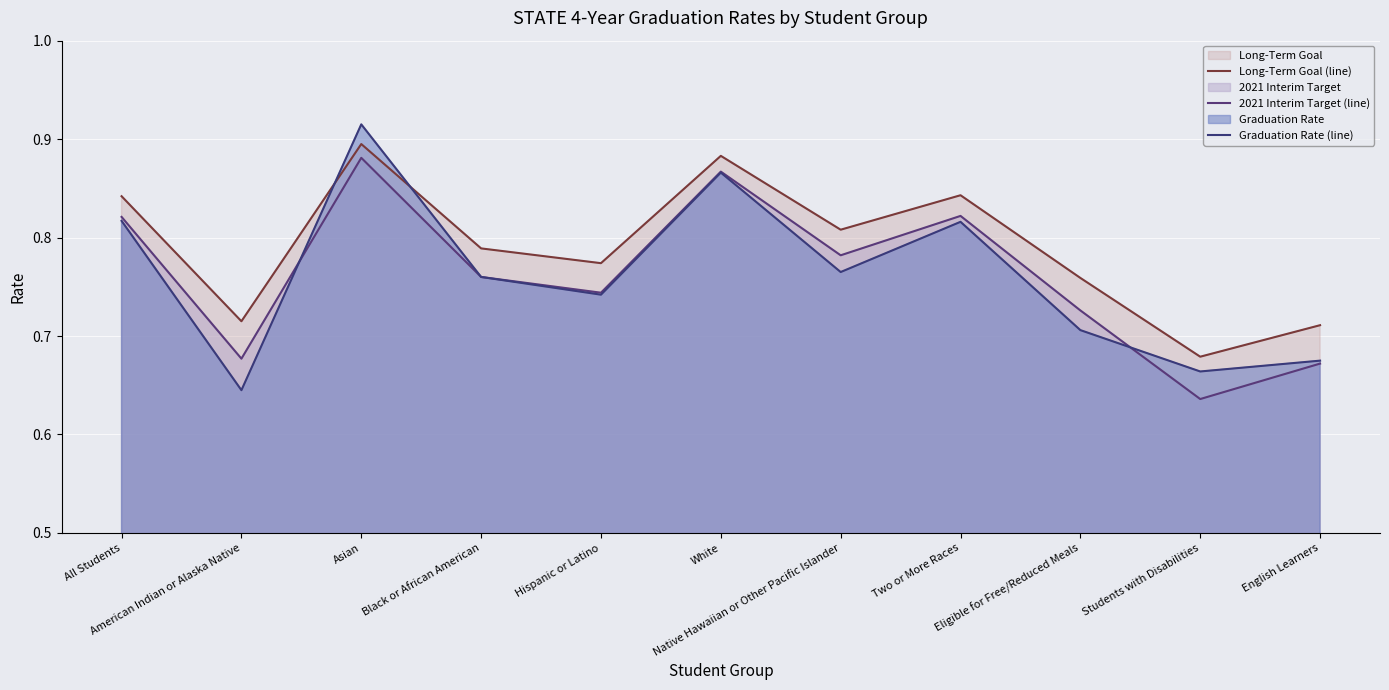

Reading left to right, what are all the values shown in this chart?

Long-Term Goal (line): 0.8	0.7	0.9	0.8	0.8	0.9	0.8	0.8	0.8	0.7	0.7
2021 Interim Target (line): 0.8	0.7	0.9	0.8	0.7	0.9	0.8	0.8	0.7	0.6	0.7
Graduation Rate (line): 0.8	0.6	0.9	0.8	0.7	0.9	0.8	0.8	0.7	0.7	0.7